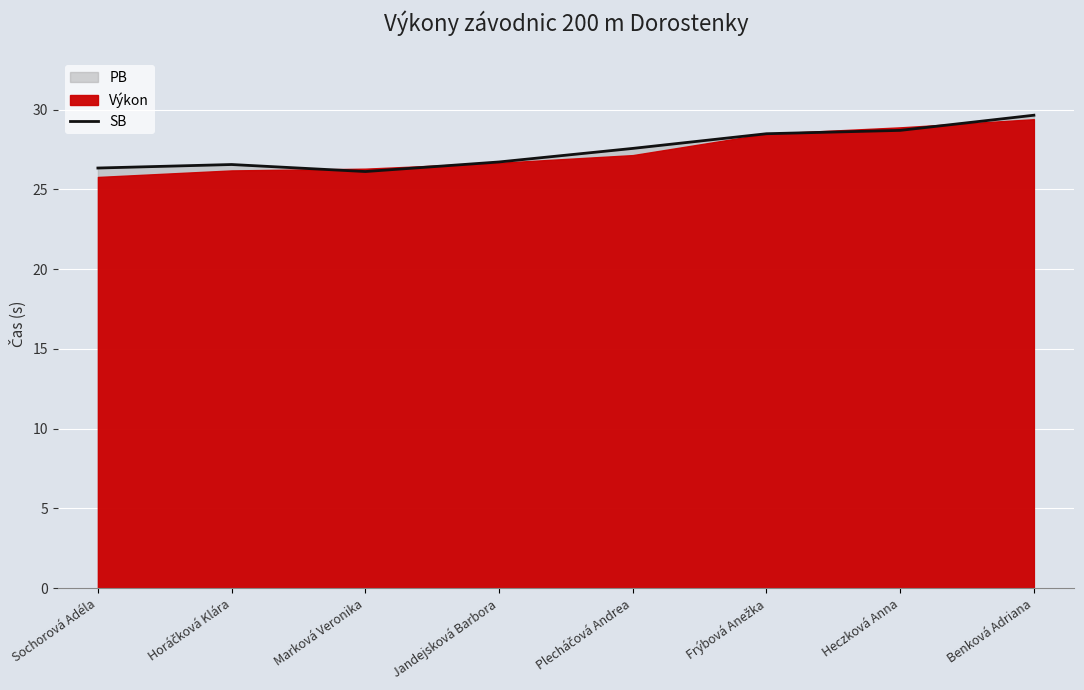

The chart shows a value of 29.6 at Benková Adriana. True or false?

True